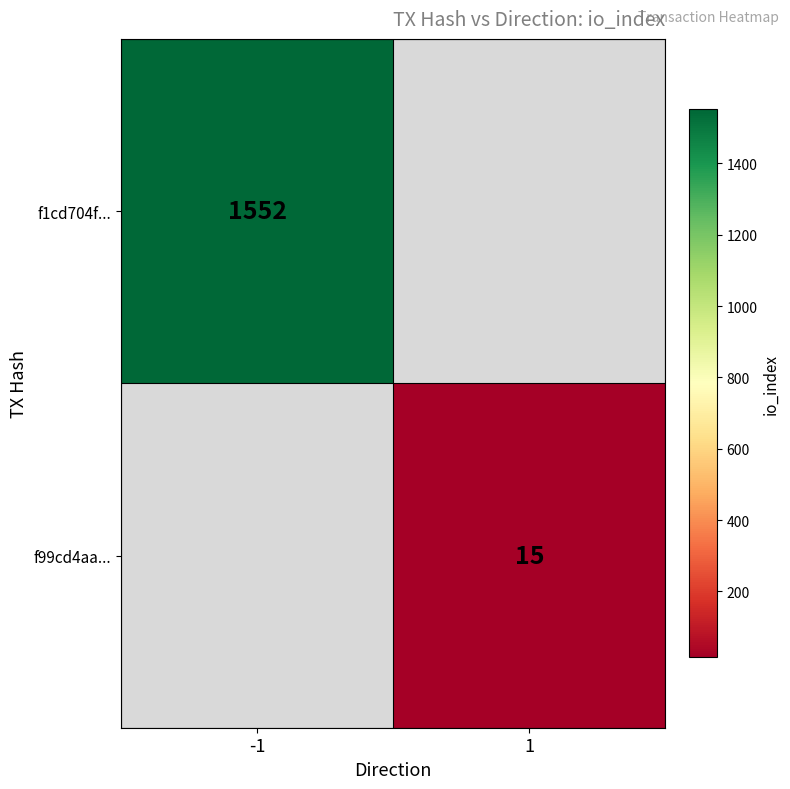

Which label corresponds to the largest value in the chart?

-1